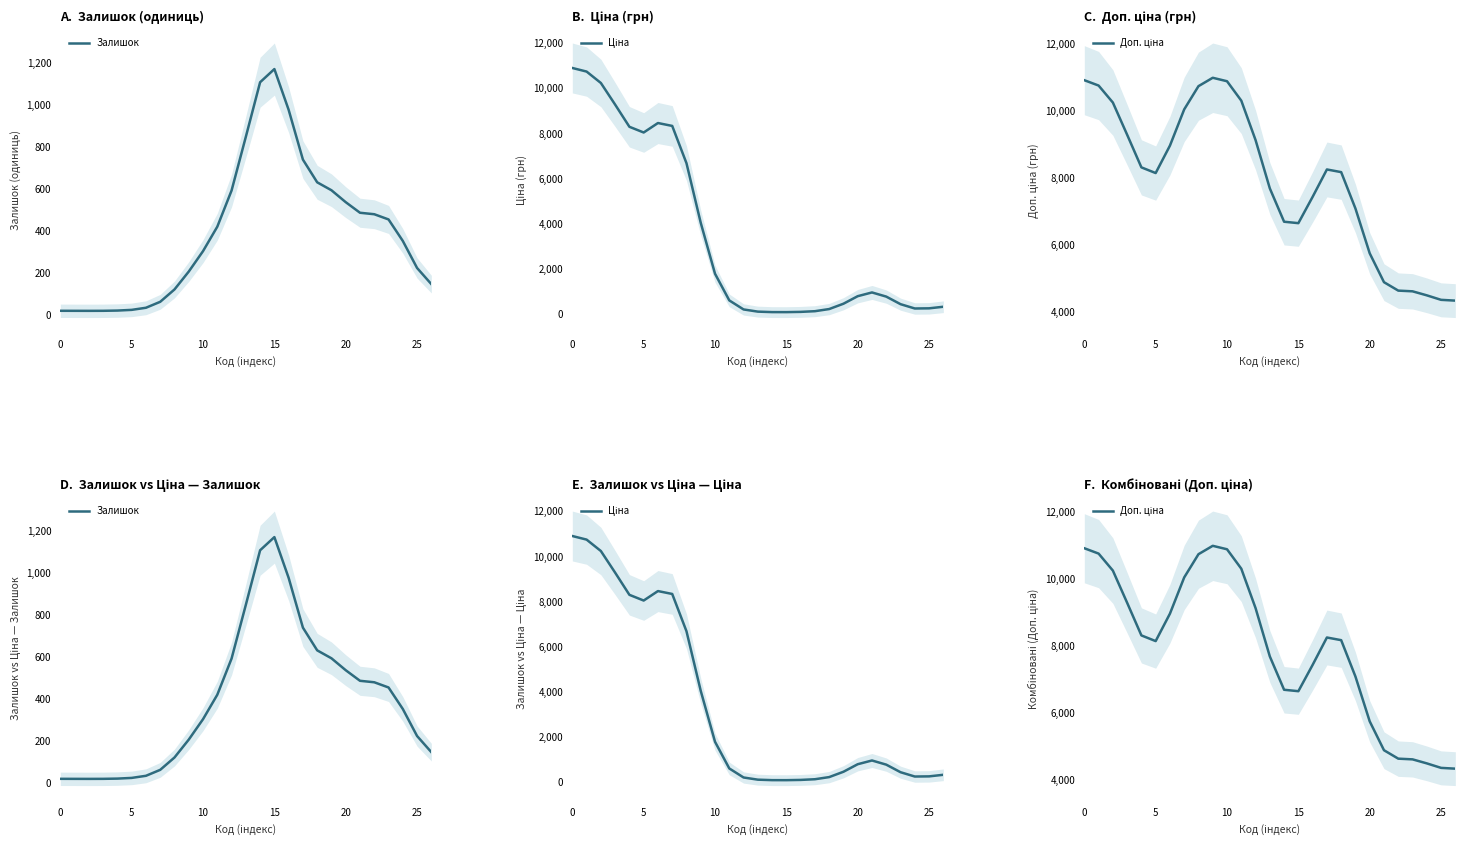

Which series has the widest spread of values?

Ціна